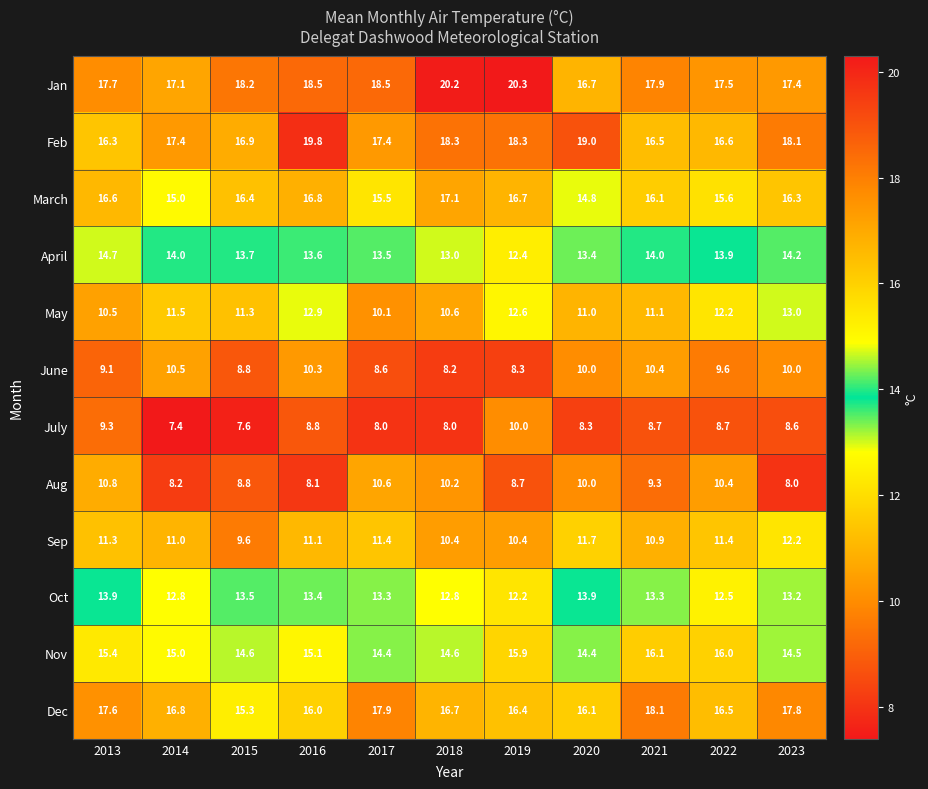

What is the difference between the highest and lowest values at 2021?

9.4